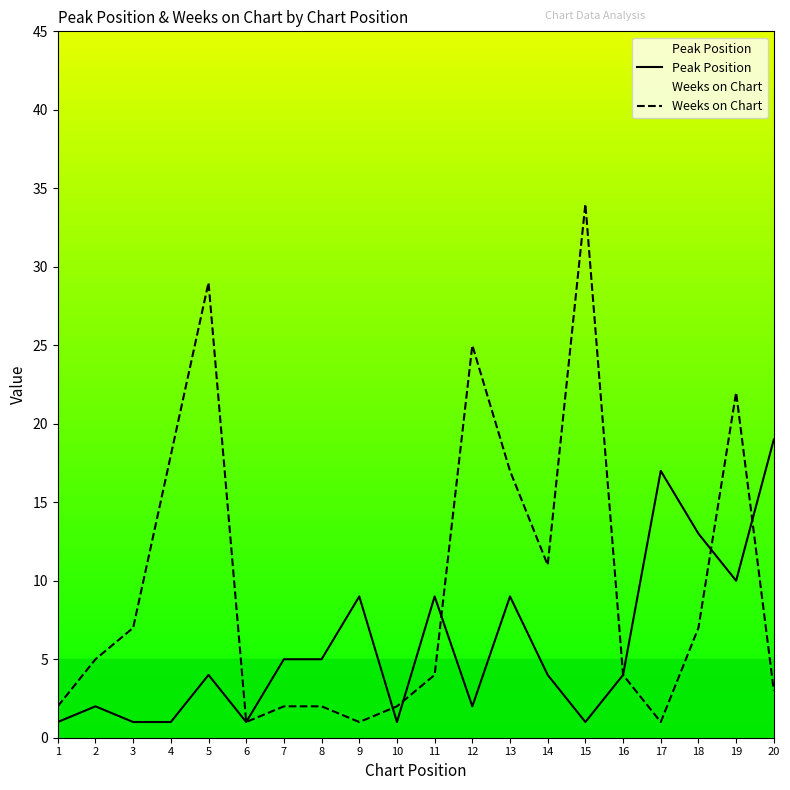

What is the value of the Weeks on Chart point at the 20th from the left?

3